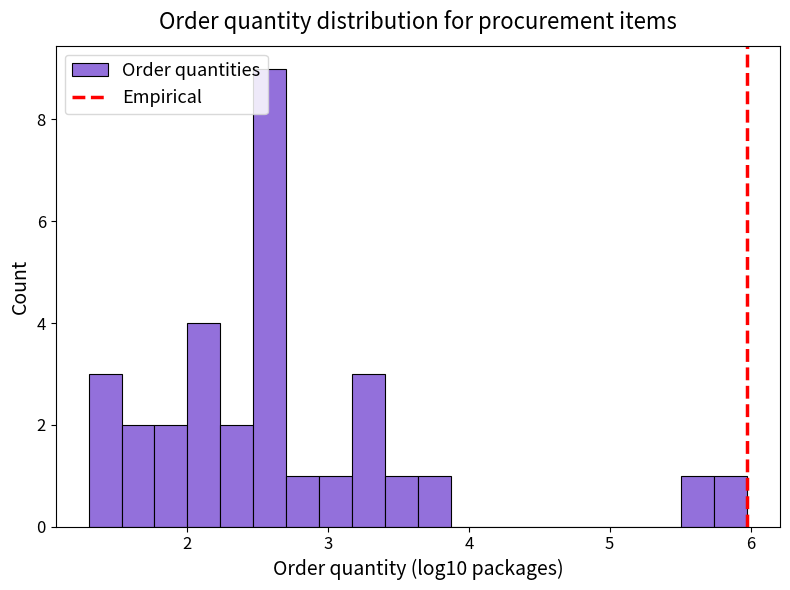

Read against the x-axis, roughly where is the centre of the tallest bar?

2.6